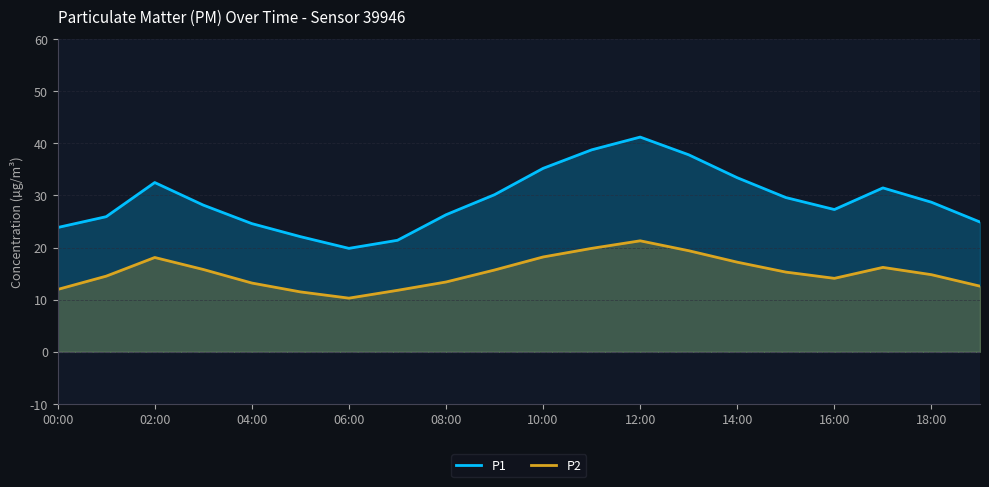

Which series has the largest total across all categories?

P1